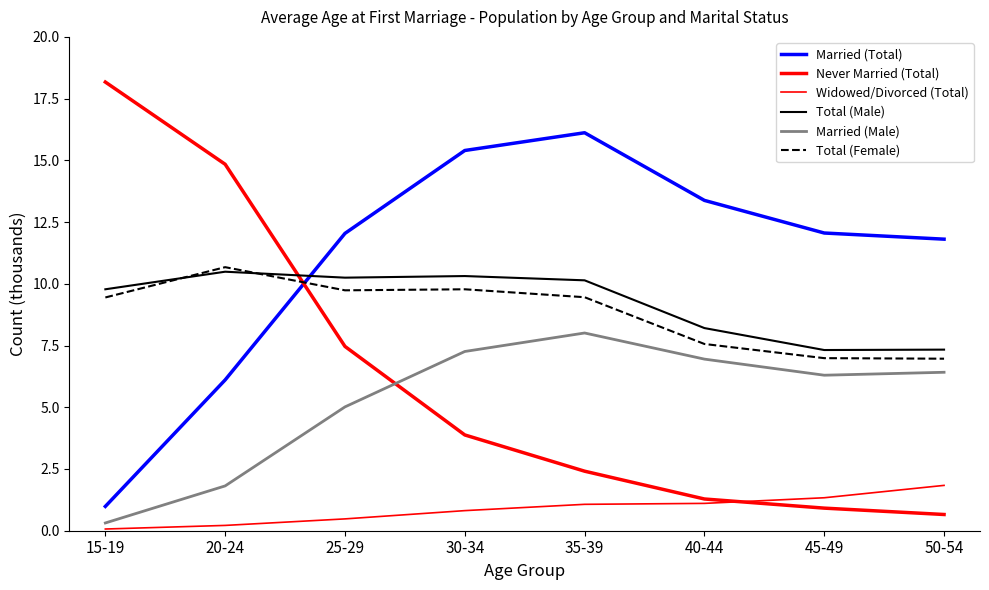

How many values in the Married (Total) series are below 12?

3